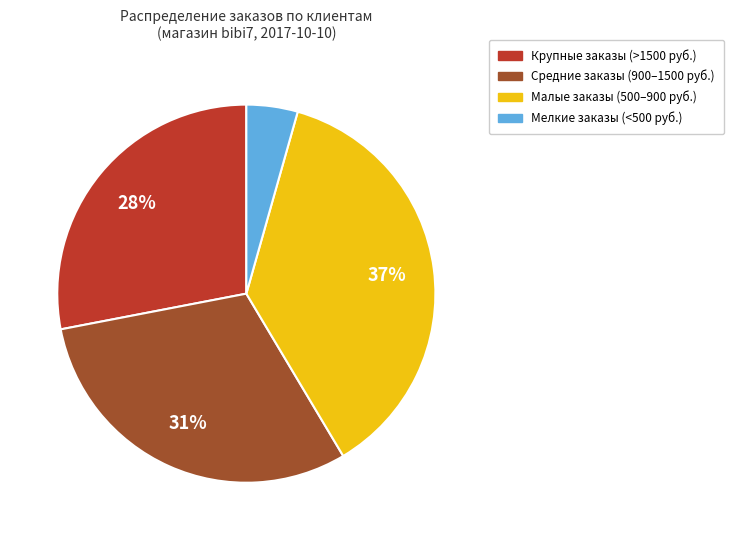

To the nearest percent, what is the difference between the largest and smallest slice percentages?

33%